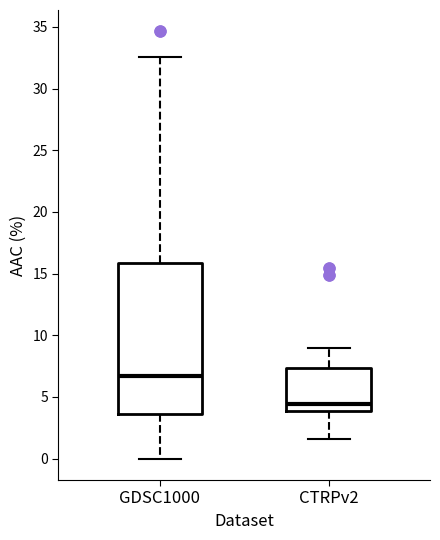

Which box is the tallest, from its lower edge to its upper edge?

GDSC1000